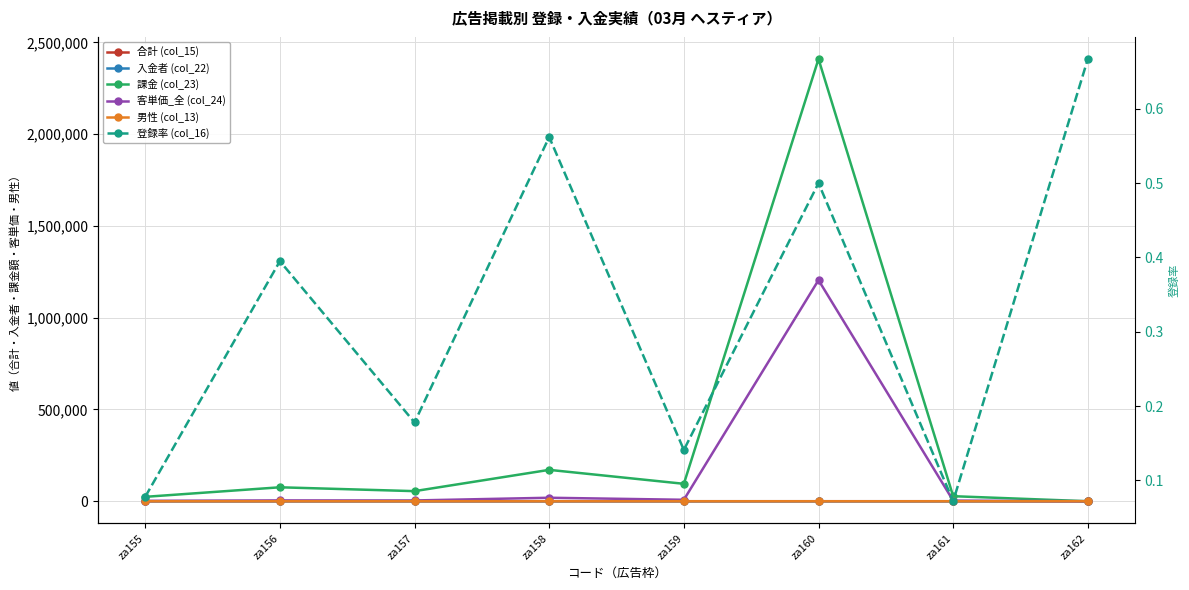

Does the chart display data point markers on the line(s)?

Yes